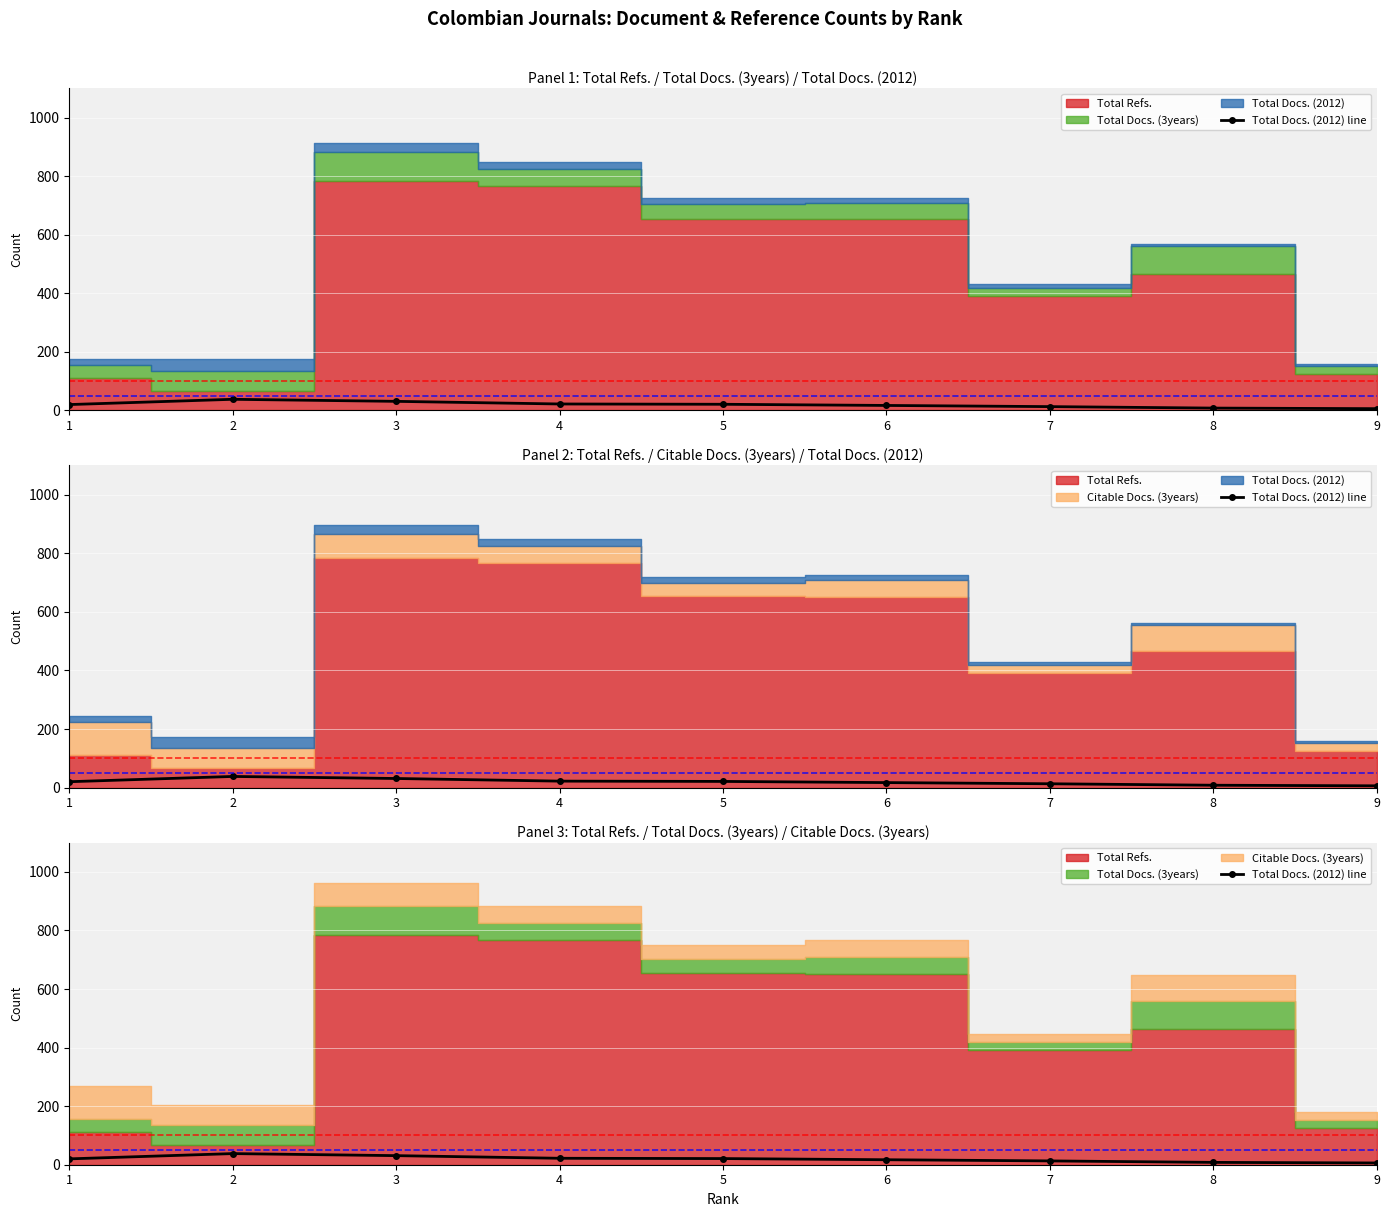

Reading left to right, transcribe all the data shown in this chart.

1=20	2=38	3=31	4=22	5=21	6=17	7=13	8=8	9=6